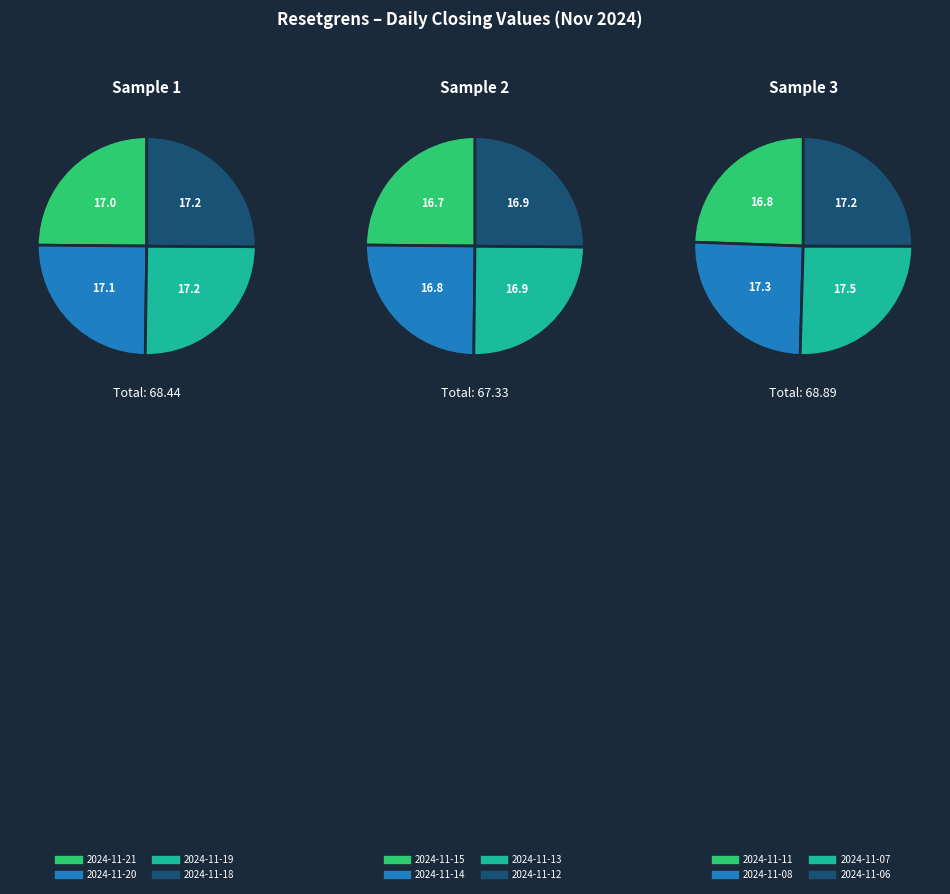

What is the smallest slice in the pie chart?

2024-11-15